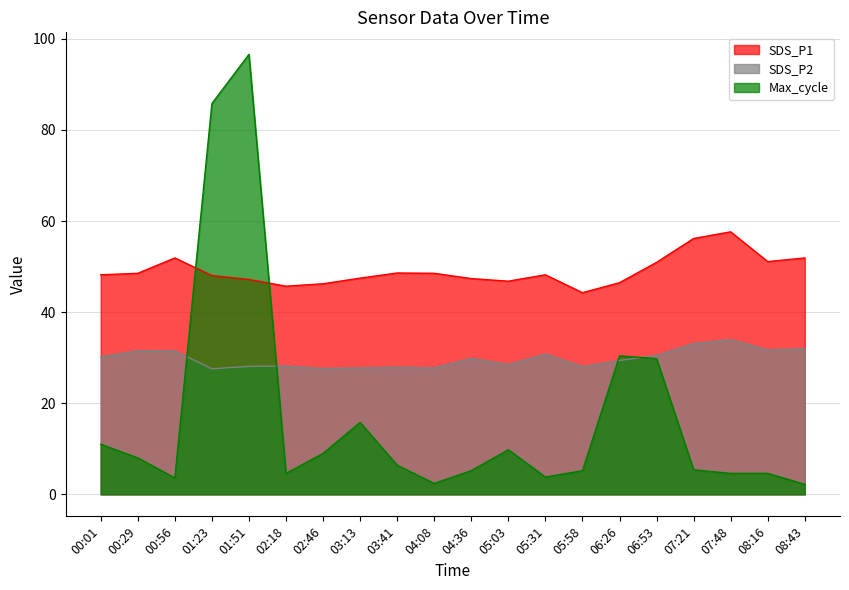

Which series changed the most between 00:01 and 02:18?

Max_cycle